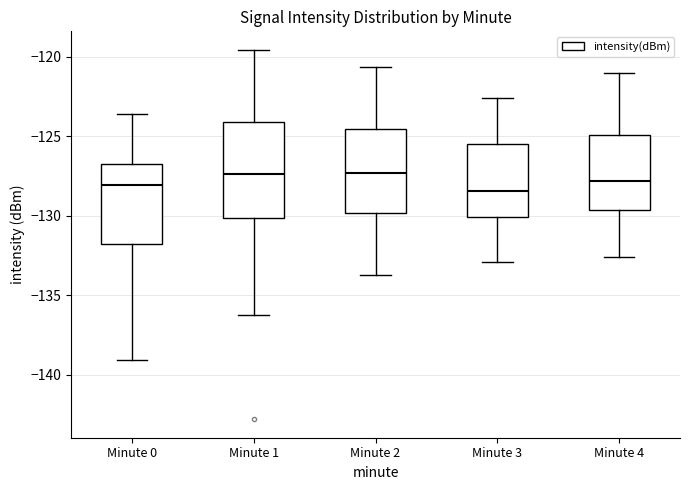

Reading left to right, transcribe this box plot: for each box, give where its median line is, the range the box spans, and where its two whiskers end, as read against the y-axis. The values are not printed on the chart, so give them approximately, as read against the axis.

Minute 0: median -128.0, box -131.5 to -126.5, whiskers -139.0 to -123.5
Minute 1: median -127.5, box -130.0 to -124.0, whiskers -136.0 to -119.5
Minute 2: median -127.5, box -130.0 to -124.5, whiskers -134.0 to -120.5
Minute 3: median -128.5, box -130.0 to -125.5, whiskers -133.0 to -122.5
Minute 4: median -128.0, box -129.5 to -125.0, whiskers -132.5 to -121.0